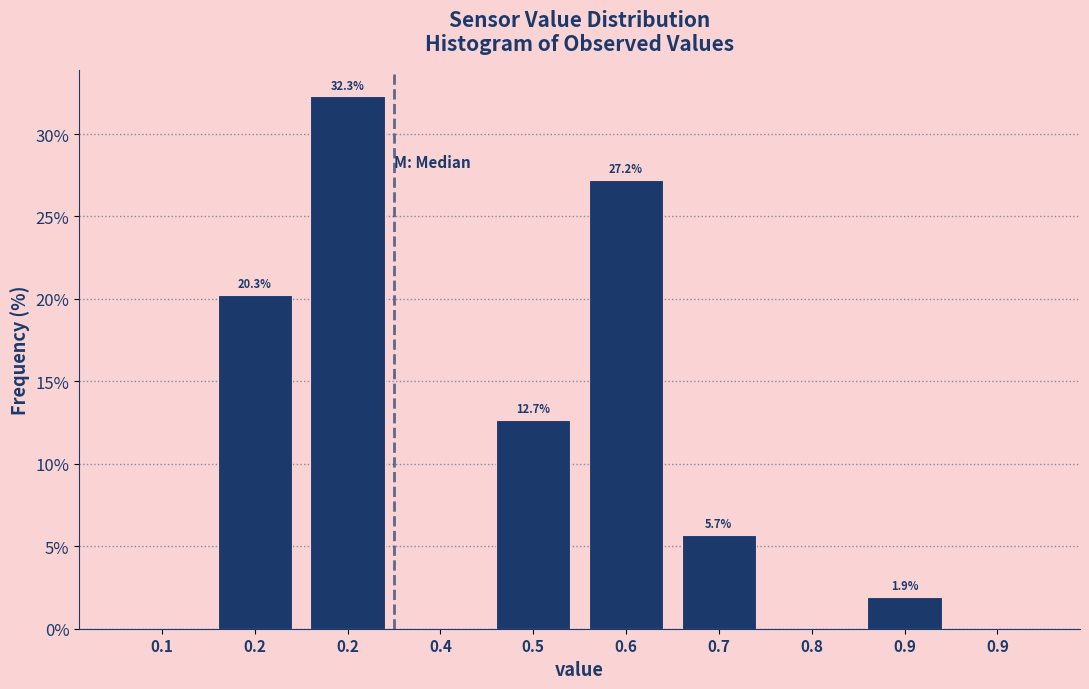

Are the bars horizontal?

No